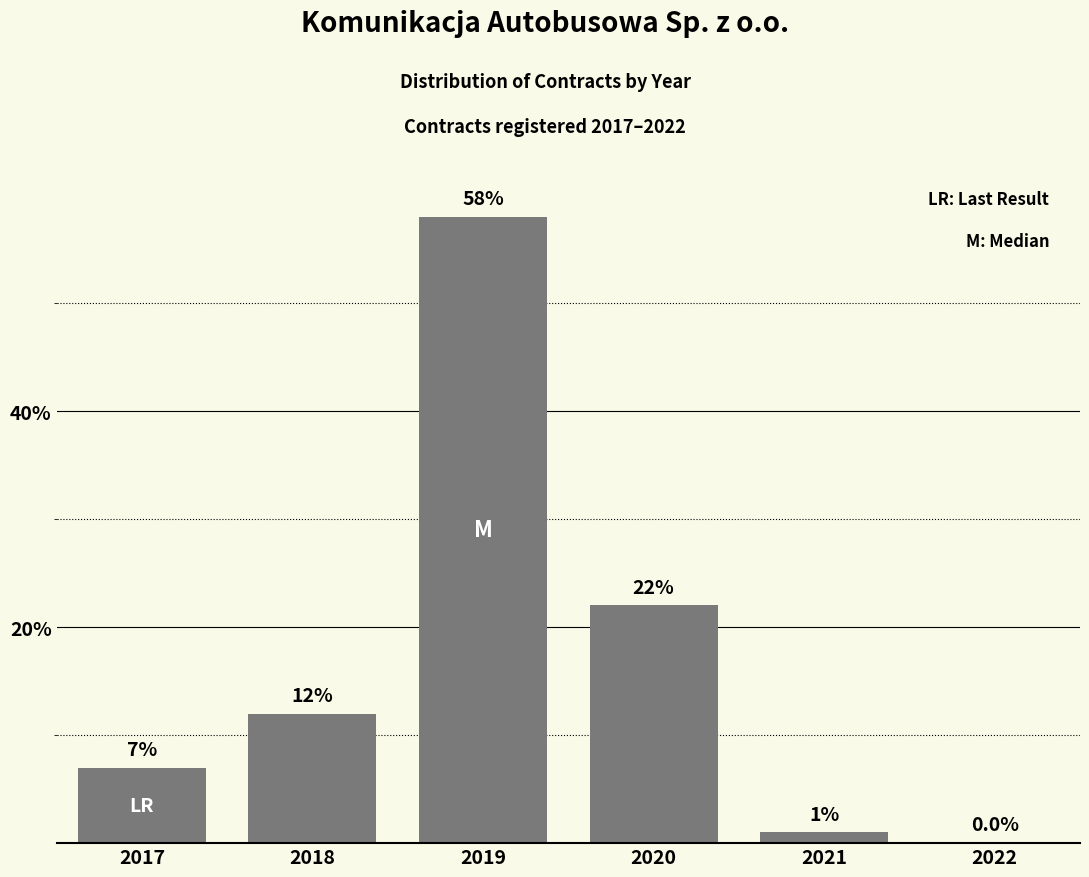

Reading right to left, extract all data points from this chart.

2022=0.0	2021=1.0	2020=22.0	2019=58.0	2018=12.0	2017=7.0